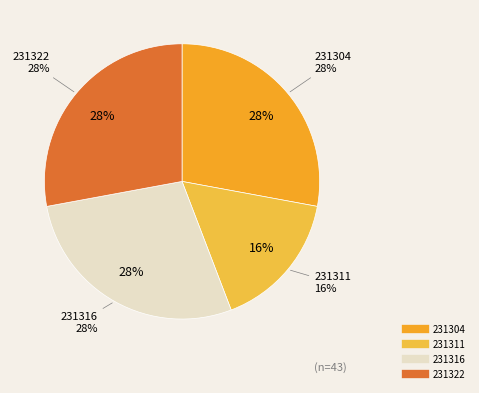

To the nearest percent, what percentage of the pie is 231311?

16%